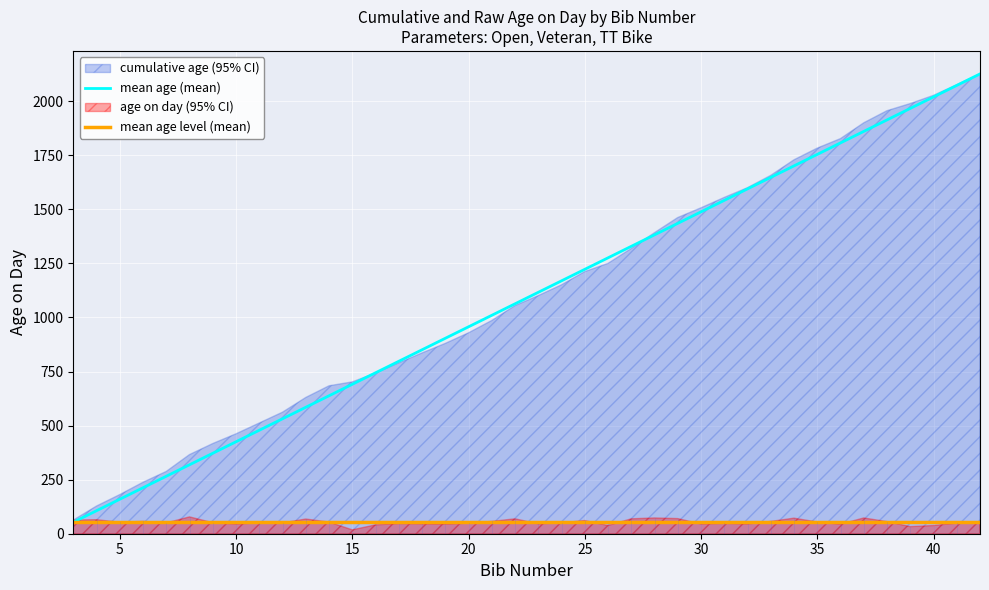

Reading left to right, list all the values displayed in this chart.

mean age (mean): 53.1	106.3	159.4	212.6	265.8	318.9	372.1	425.2	478.3	531.5	584.6	637.8	690.9	744.1	797.2	850.4	903.5	956.7	1009.9	1063.0	1116.1	1169.3	1222.5	1275.6	1328.8	1381.9	1435.0	1488.2	1541.3	1594.5	1647.6	1700.8	1754.0	1807.1	1860.2	1913.4	1966.5	2019.7	2072.8	2126.0
mean age level (mean): 53.1	53.1	53.1	53.1	53.1	53.1	53.1	53.1	53.1	53.1	53.1	53.1	53.1	53.1	53.1	53.1	53.1	53.1	53.1	53.1	53.1	53.1	53.1	53.1	53.1	53.1	53.1	53.1	53.1	53.1	53.1	53.1	53.1	53.1	53.1	53.1	53.1	53.1	53.1	53.1